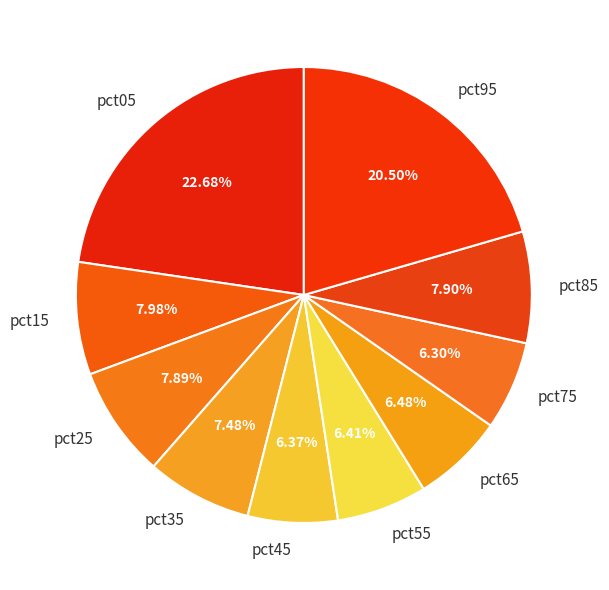

The pct15 slice represents 8% of the pie. True or false?

True